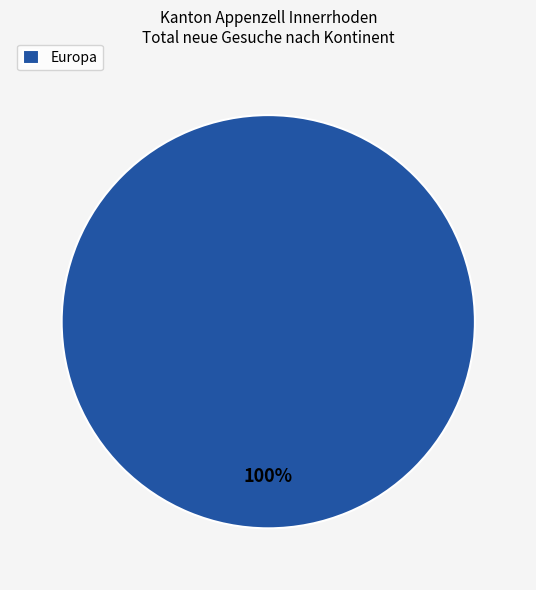

Is there any slice that represents more than half of the pie?

Yes